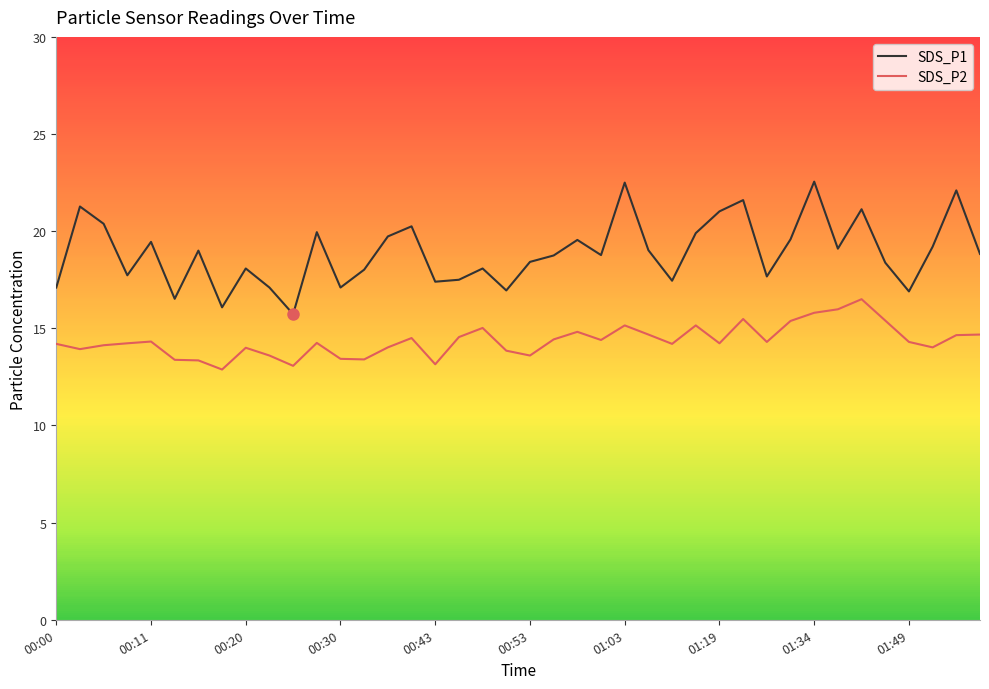

Which series has the largest range (max minus min)?

SDS_P1